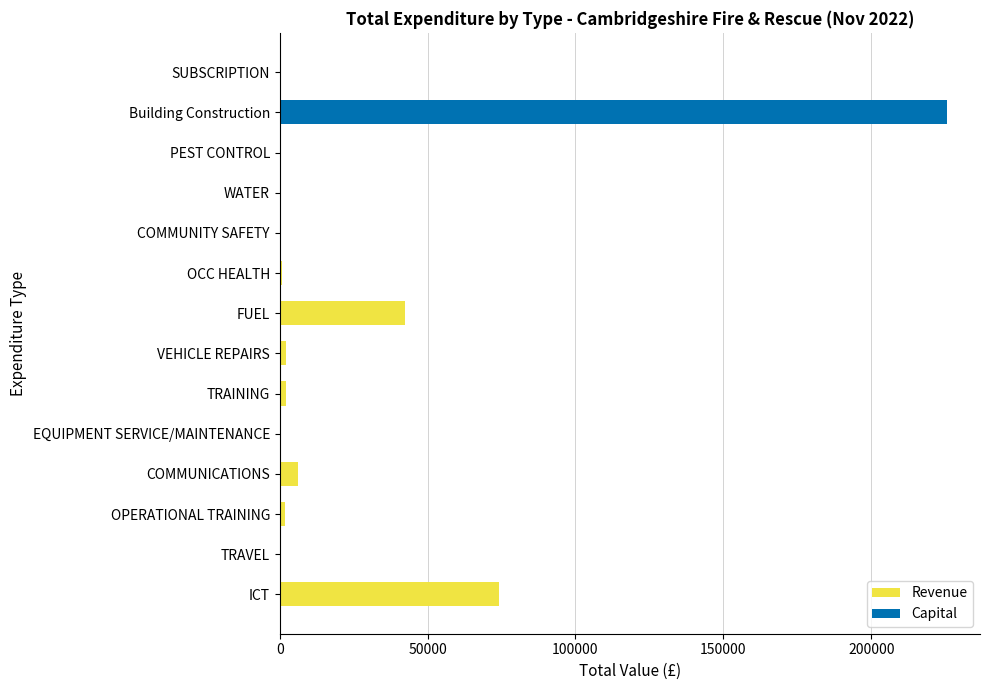

What is the maximum value for Revenue?

74137.2